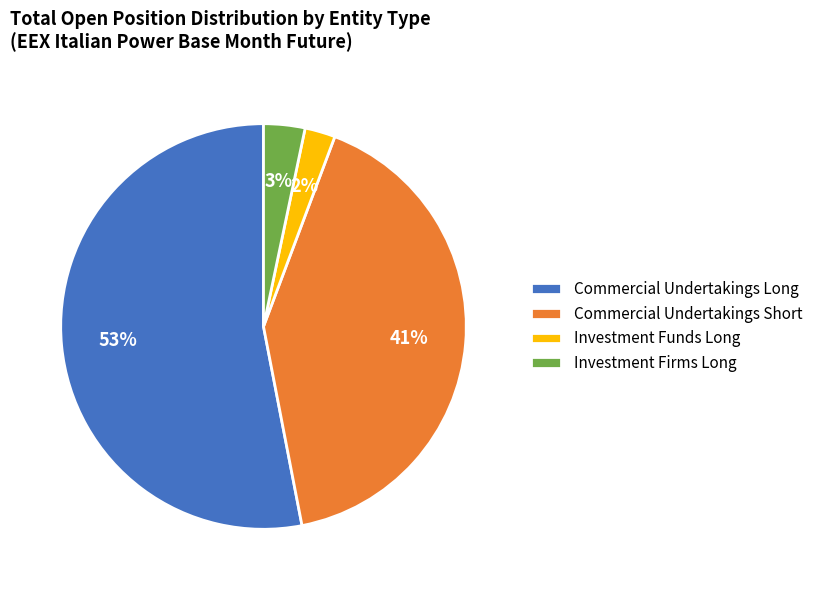

Which has a higher value, Commercial Undertakings Short or Commercial Undertakings Long?

Commercial Undertakings Long